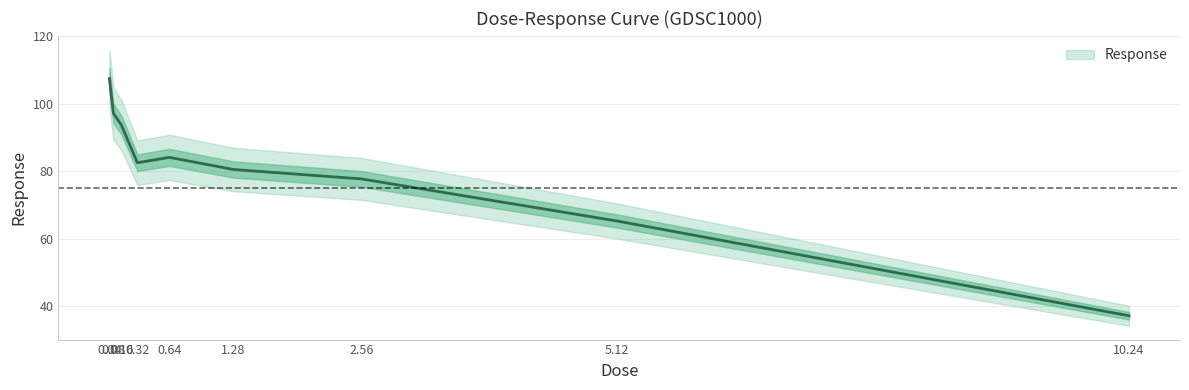

Approximately how many times larger is the value at 0.04 compared to 0.08?

1.1